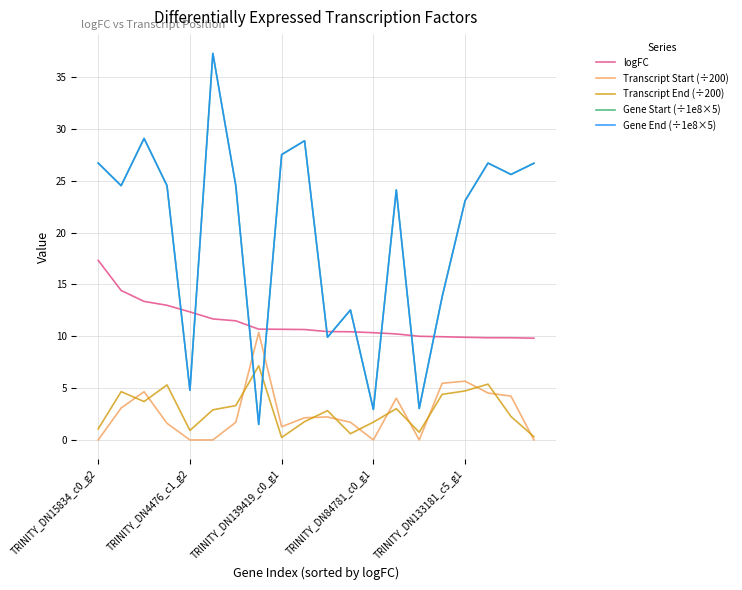

Which series has the largest range (max minus min)?

Gene Start (÷1e8×5)